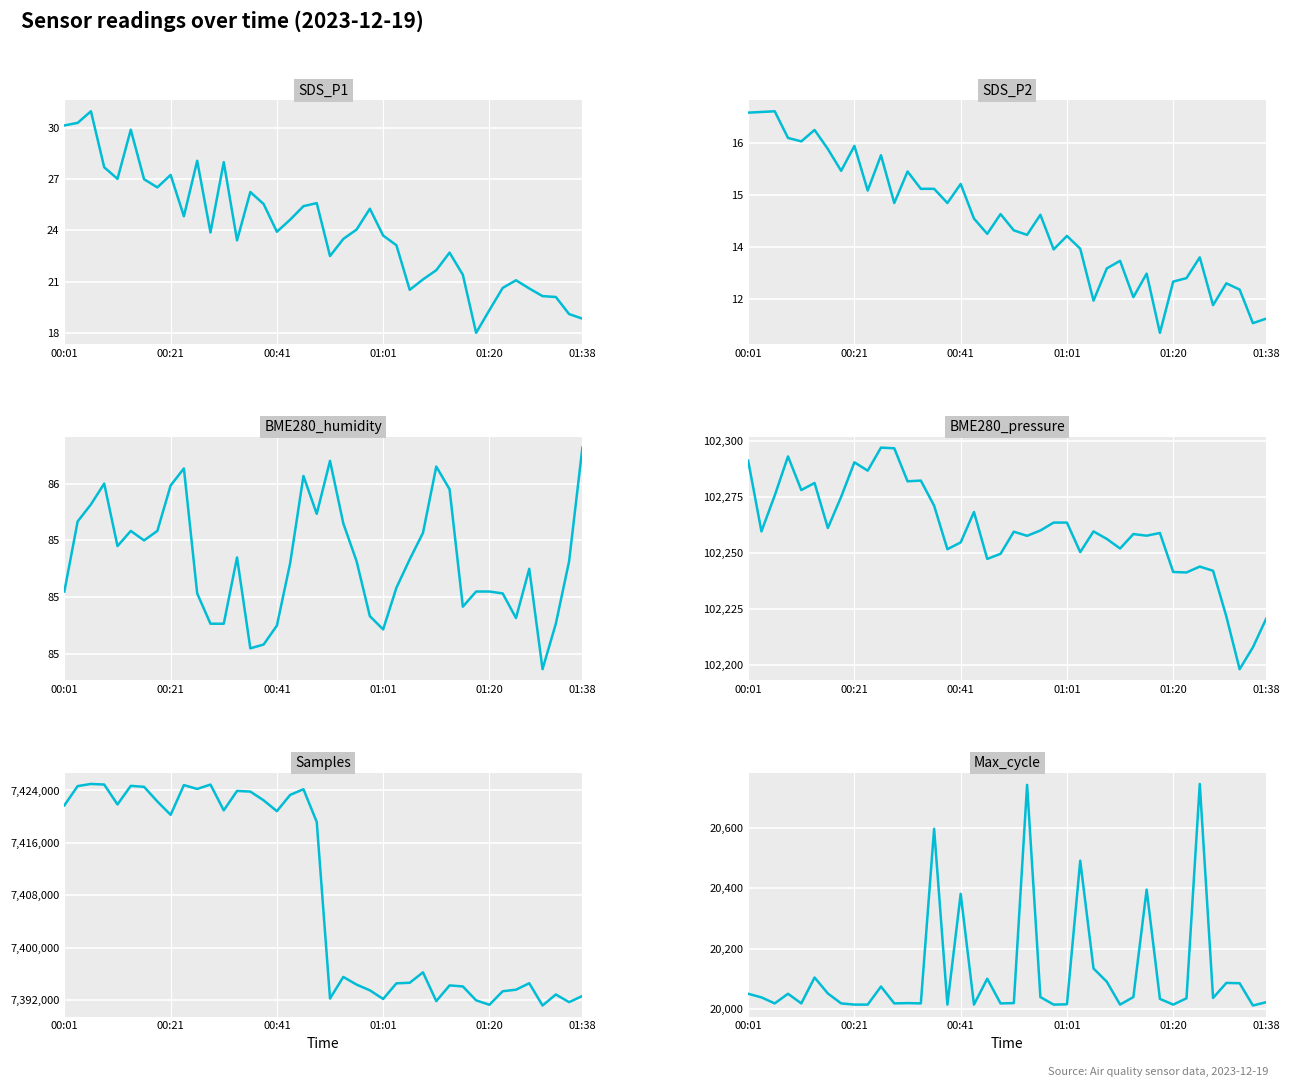

Where does the SDS_P2 series first go above 14?

00:01